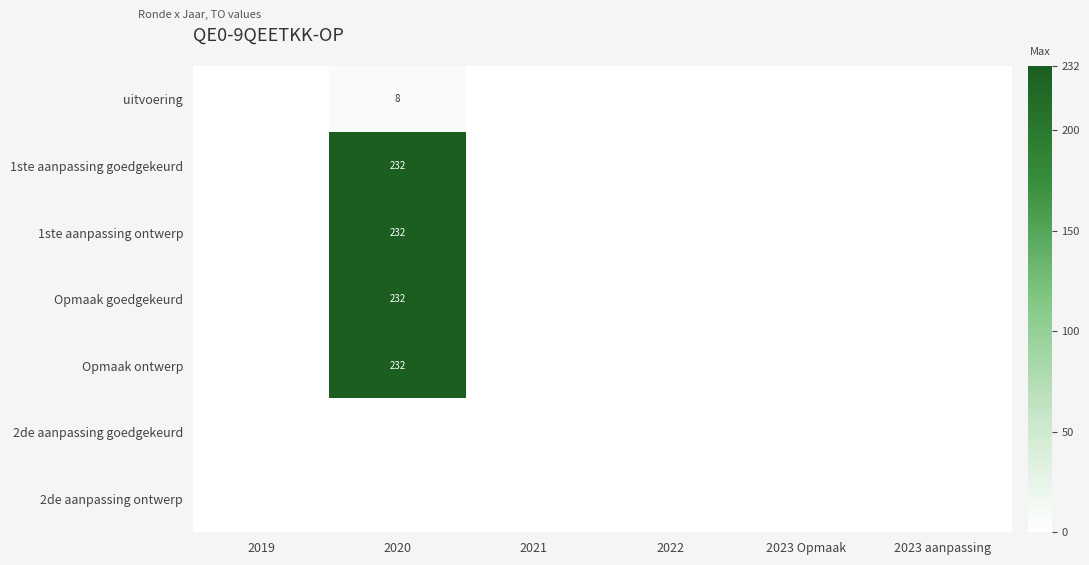

How many values in Opmaak goedgekeurd are above zero?

1